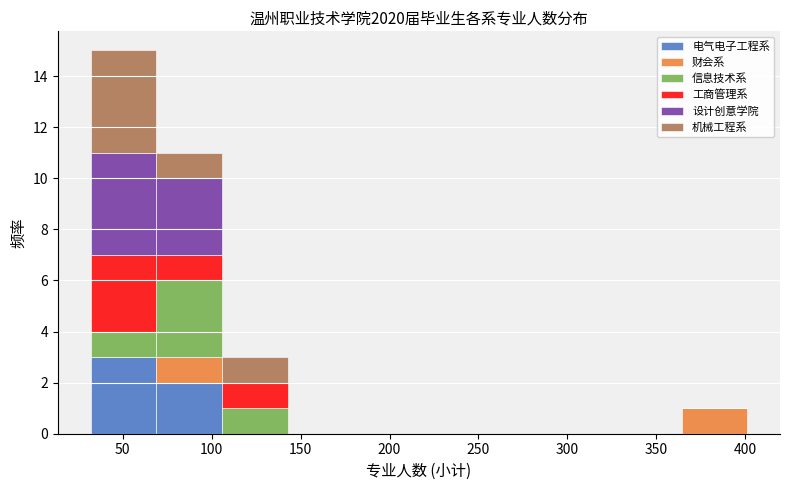

Which range on the x-axis has the tallest stacked bar (by total height)?

30 to 70